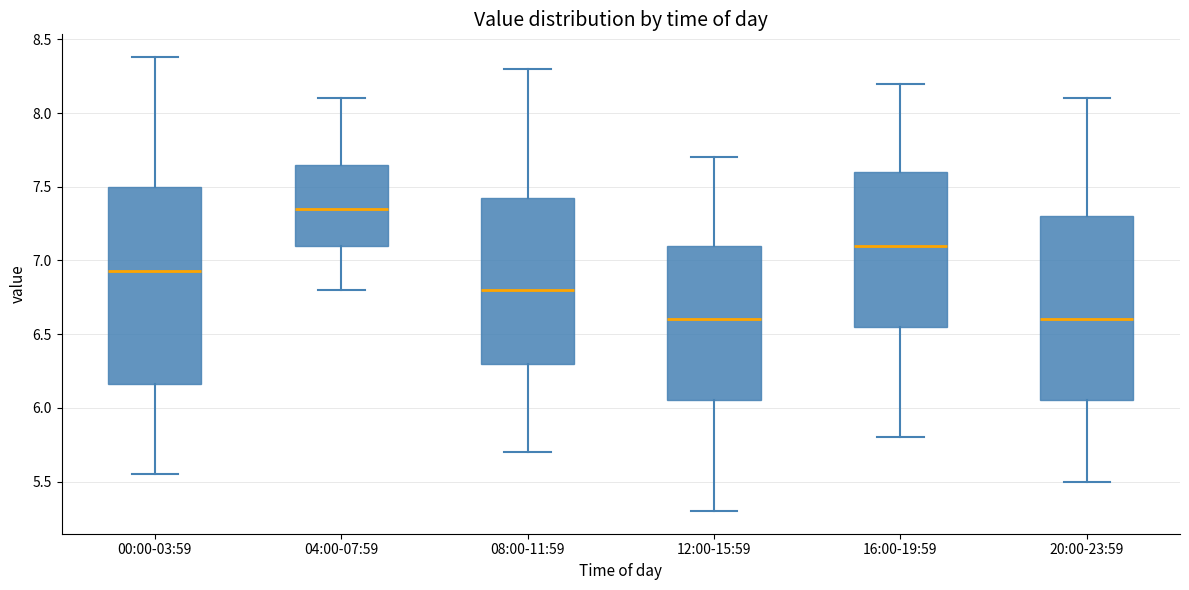

Which box is the tallest, from its lower edge to its upper edge?

00:00-03:59